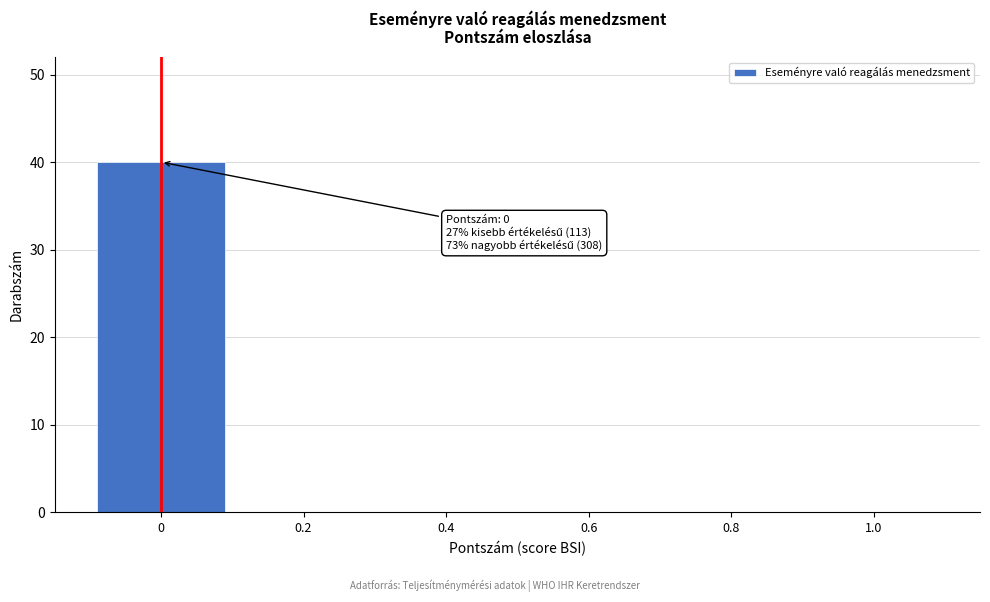

Reading right to left, what are all the values shown in this chart?

1.0=0	0.8=0	0.6=0	0.4=0	0.2=0	0=40